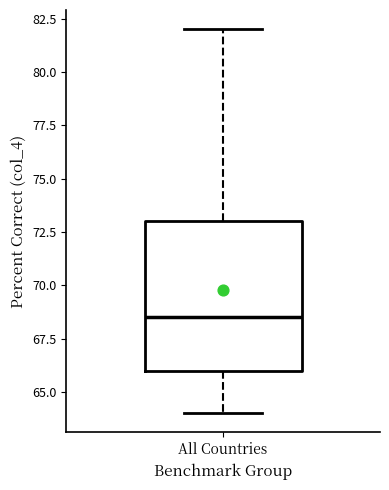

Where does the lower whisker of the box for All Countries end on the y-axis? The values are not printed on the chart, so give them approximately, as read against the axis.

64.0